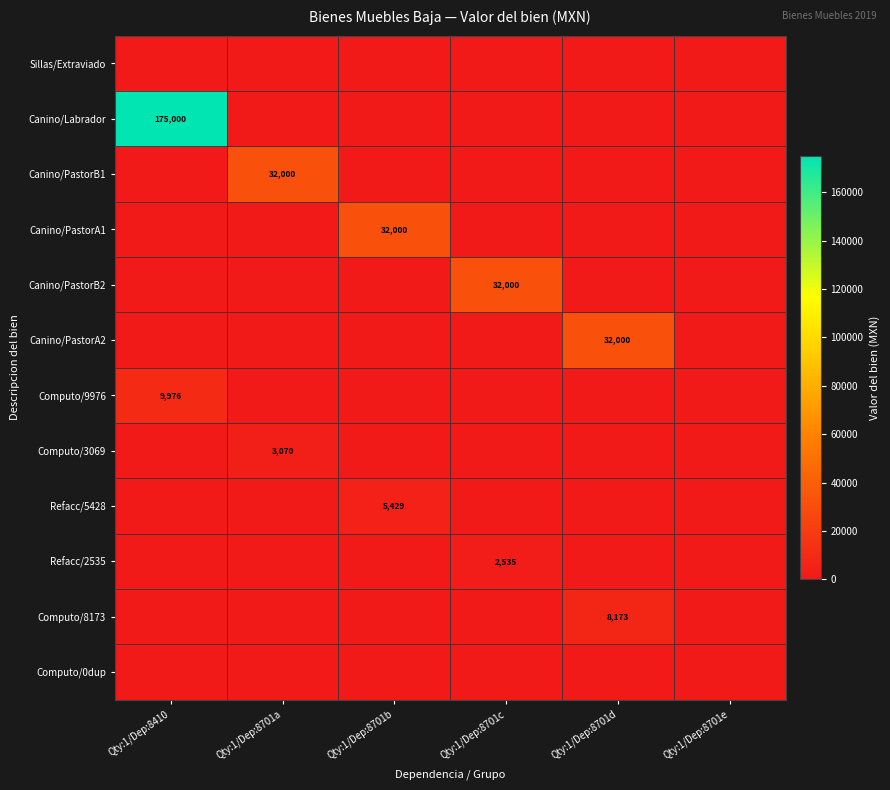

The Refacc/5428 series shows 3001 at Qty:1/Dep:8701b. True or false?

False